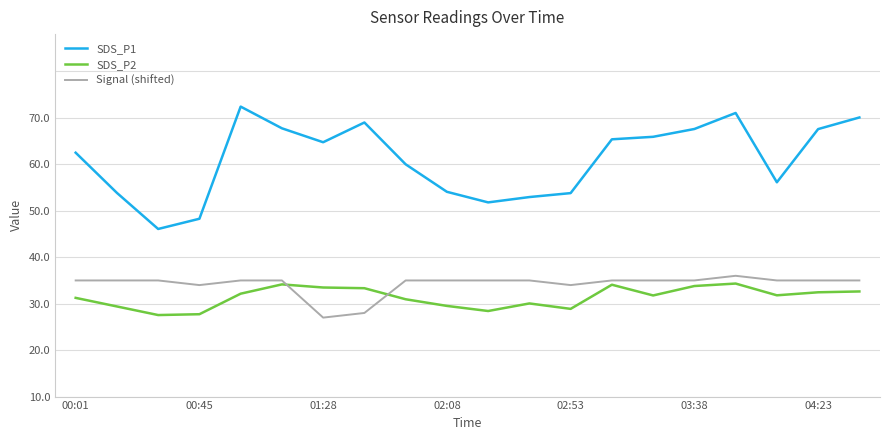

In Signal (shifted), how many points are lower than both neighbors (excluding endpoints)?

3